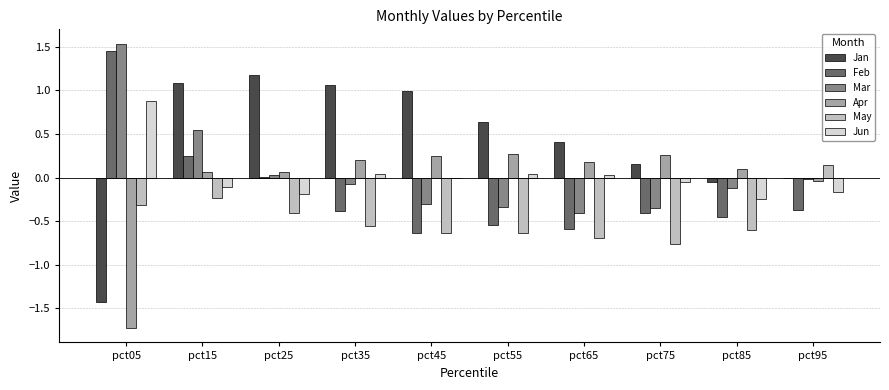

At which category is the sum across all series the highest?

pct15